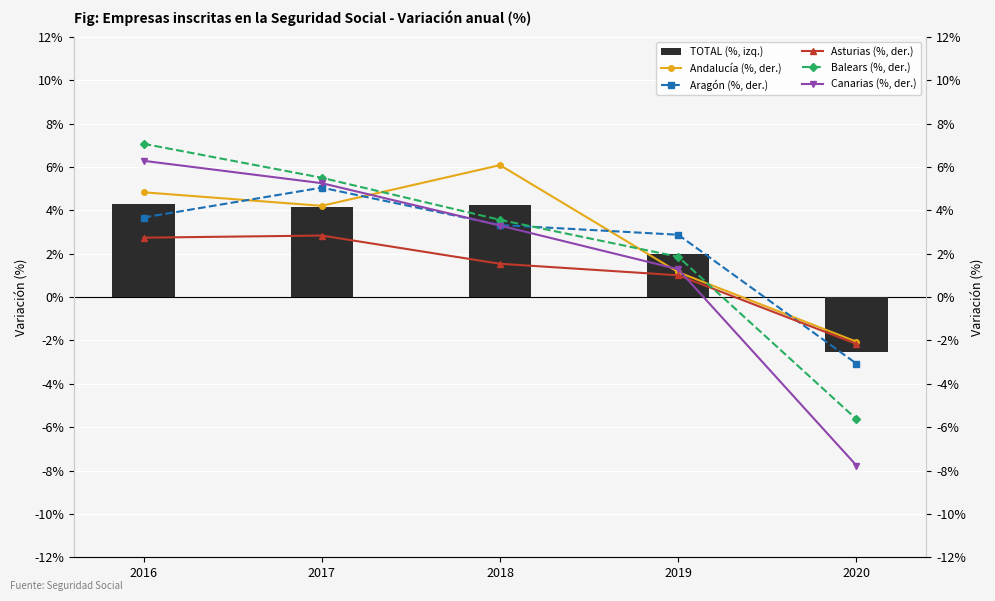

Reading left to right, list all the values displayed in this chart.

TOTAL (%, izq.): 2016=4.3	2017=4.1	2018=4.2	2019=2.0	2020=-2.5
Andalucía (%, der.): 2016=4.8	2017=4.2	2018=6.1	2019=1.1	2020=-2.1
Aragón (%, der.): 2016=3.7	2017=5.0	2018=3.3	2019=2.9	2020=-3.1
Asturias (%, der.): 2016=2.7	2017=2.8	2018=1.5	2019=1.0	2020=-2.2
Balears (%, der.): 2016=7.1	2017=5.5	2018=3.6	2019=1.9	2020=-5.6
Canarias (%, der.): 2016=6.3	2017=5.2	2018=3.3	2019=1.3	2020=-7.8